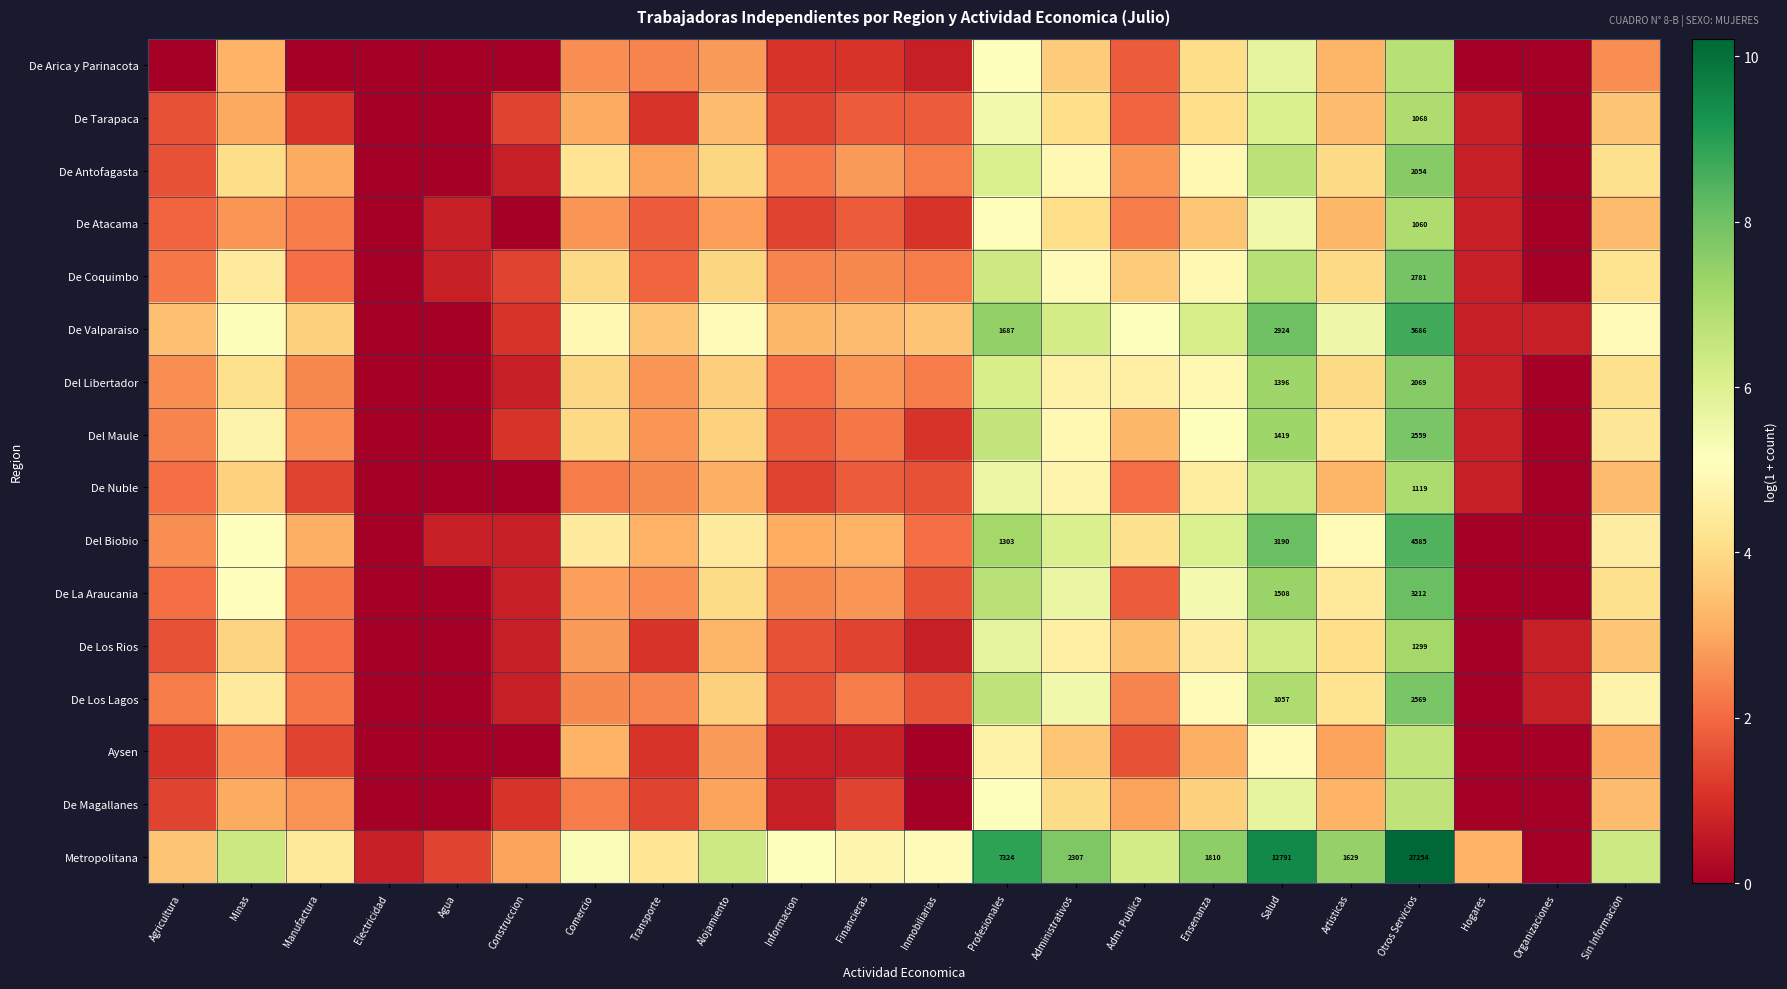

Which series has the largest total across all categories?

Metropolitana